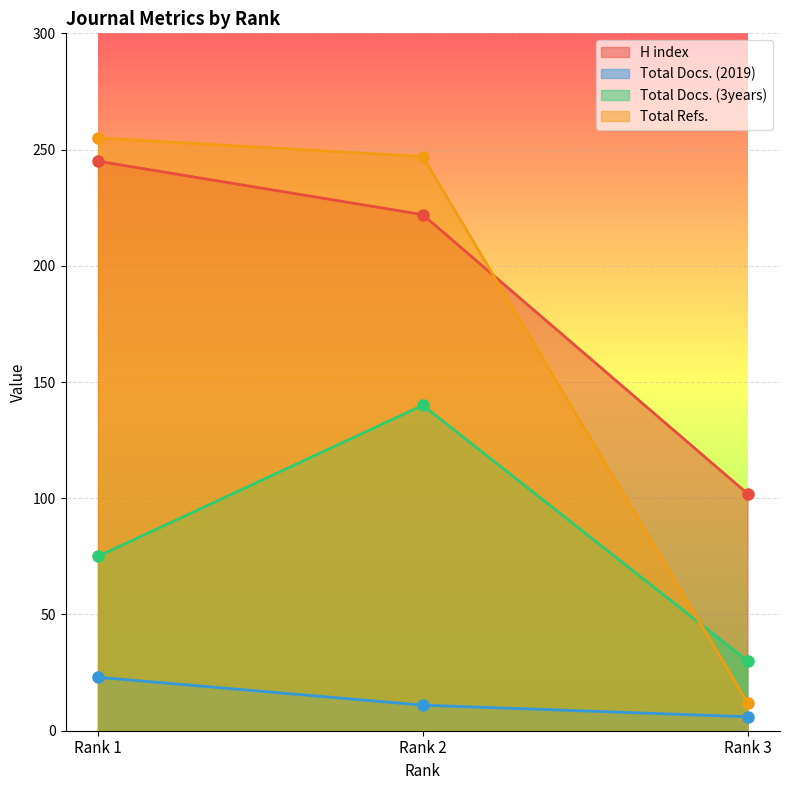

What are all the series names shown in the legend?

H index, Total Docs. (2019), Total Docs. (3years), Total Refs.